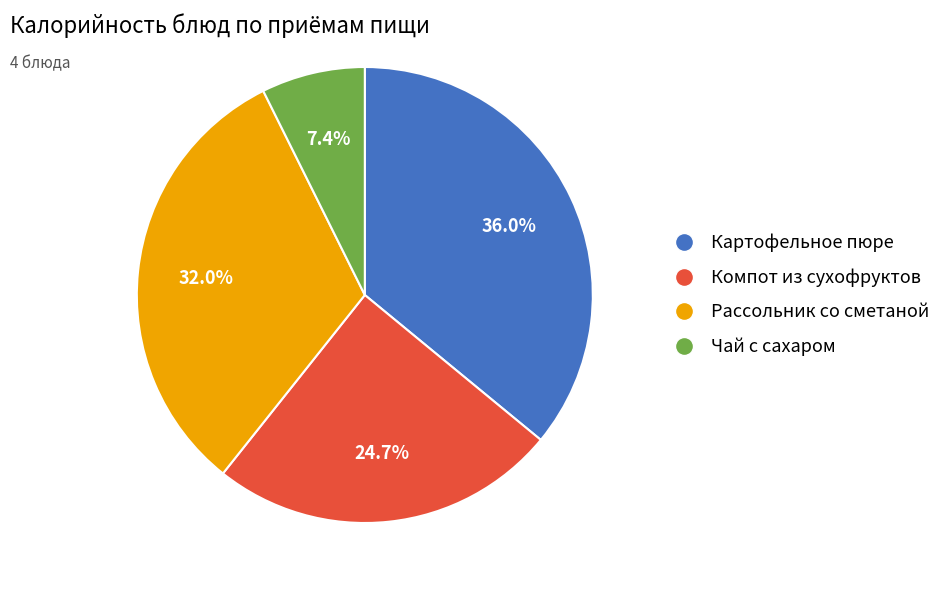

What percentage is NOT represented by Чай с сахаром?

92.6%